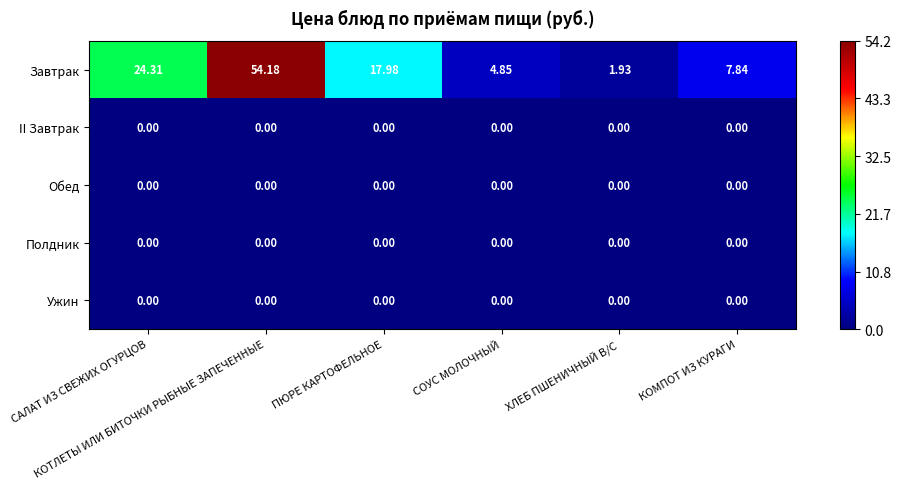

What is the total value across all series at САЛАТ ИЗ СВЕЖИХ ОГУРЦОВ?

24.3